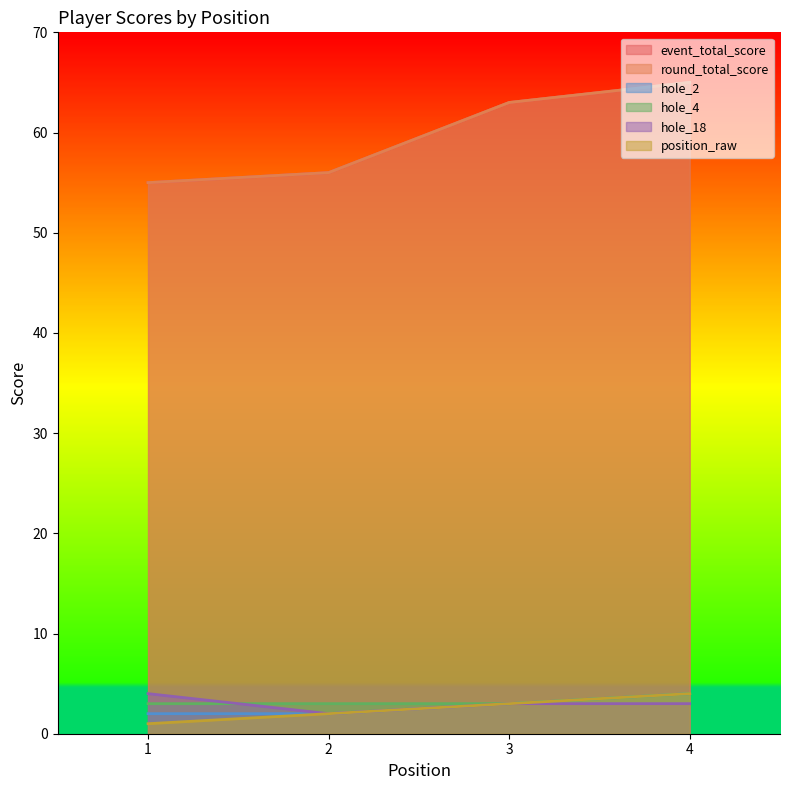

List the labels in order of round_total_score value, largest first.

4, 3, 2, 1